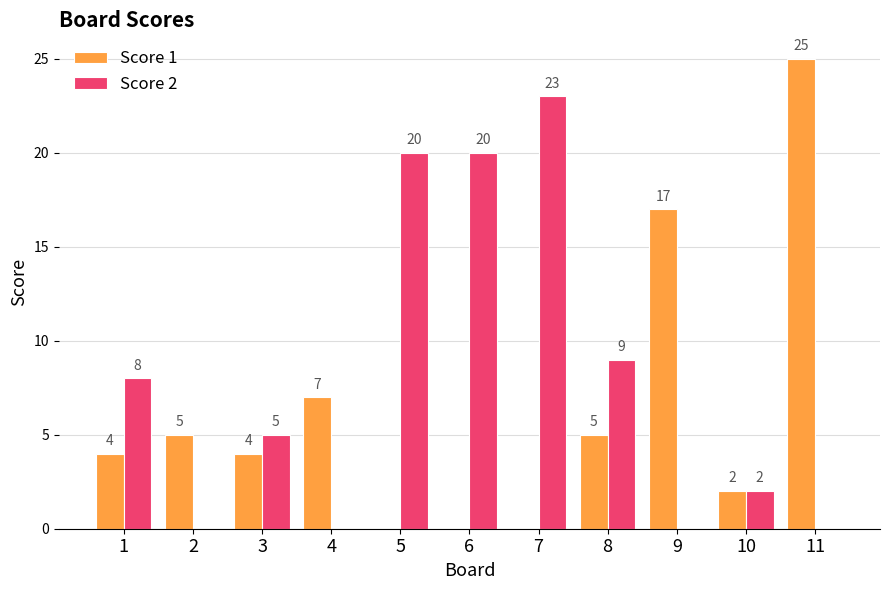

Is it true that Score 1 equals 0 at 5?

True